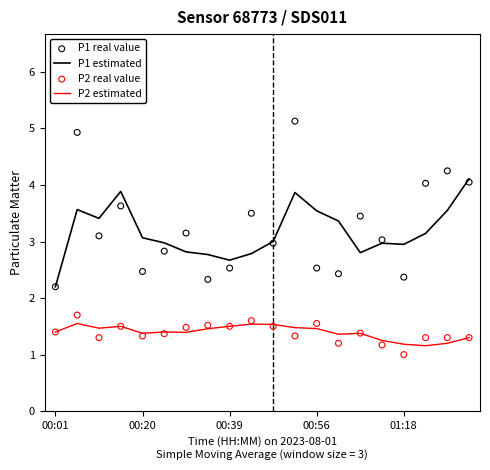

True or false: P2 estimated and P1 estimated intersect in this chart.

False